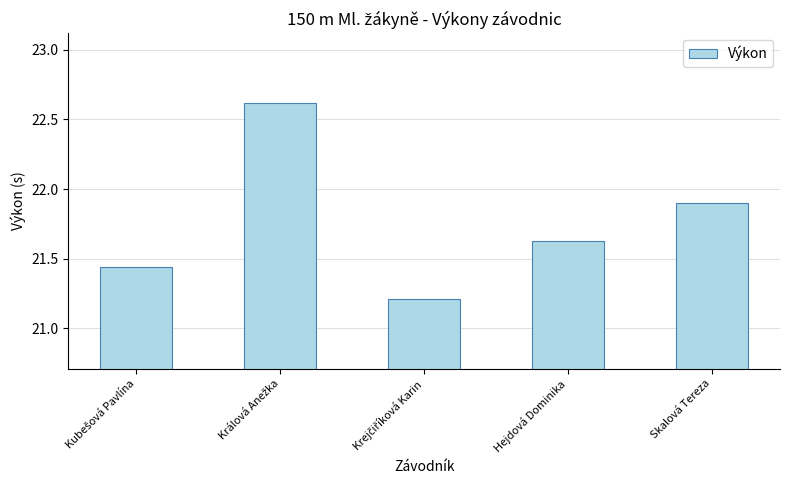

Which has a higher value, Skalová Tereza or Hejdová Dominika?

Skalová Tereza